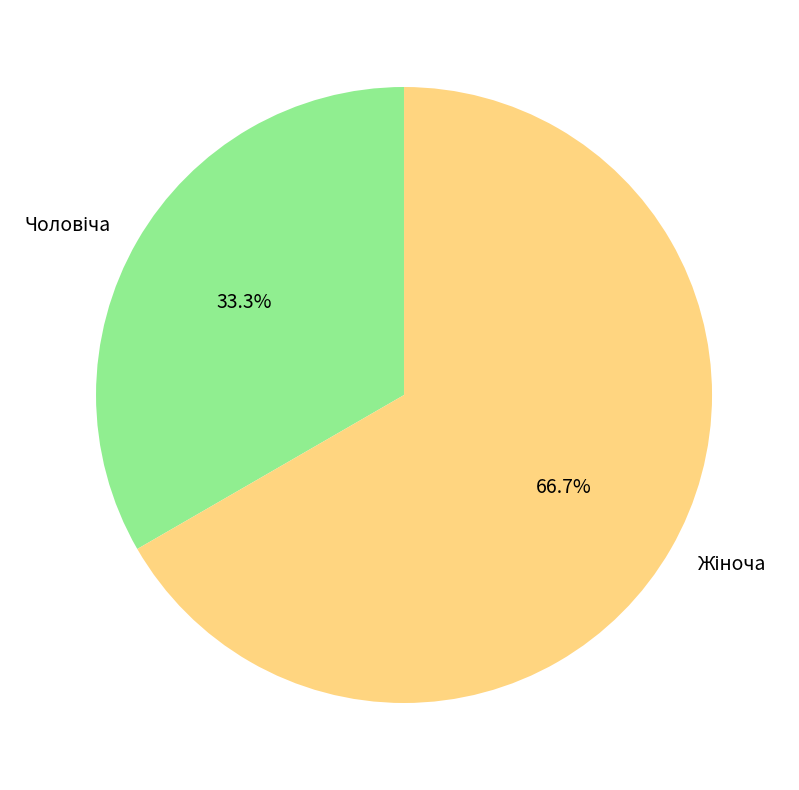

Does any single category account for the majority?

Yes